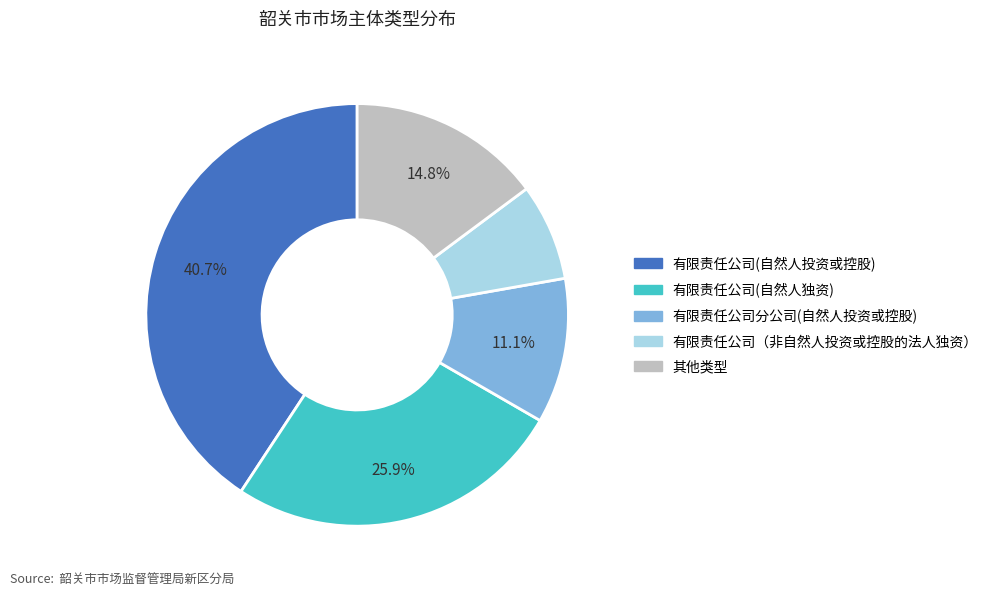

Is there any slice that represents more than half of the pie?

No